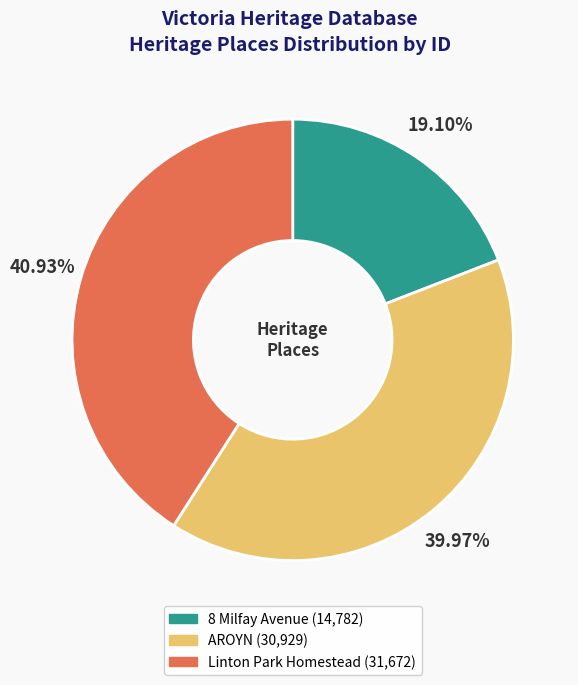

What percentage is the AROYN slice, to the nearest percent?

40%